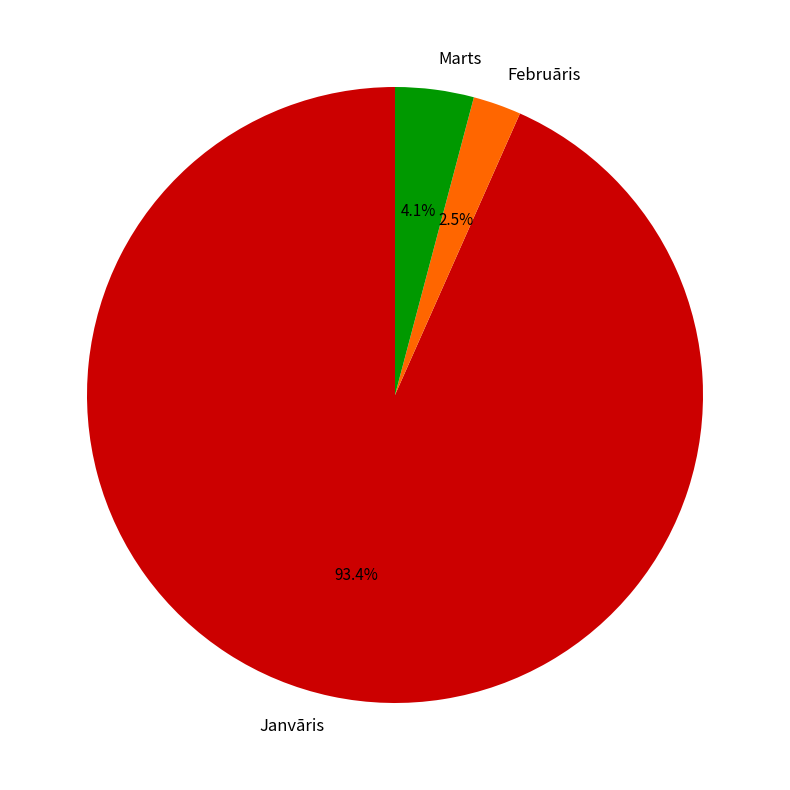

Which category has the biggest portion of the pie?

Janvāris